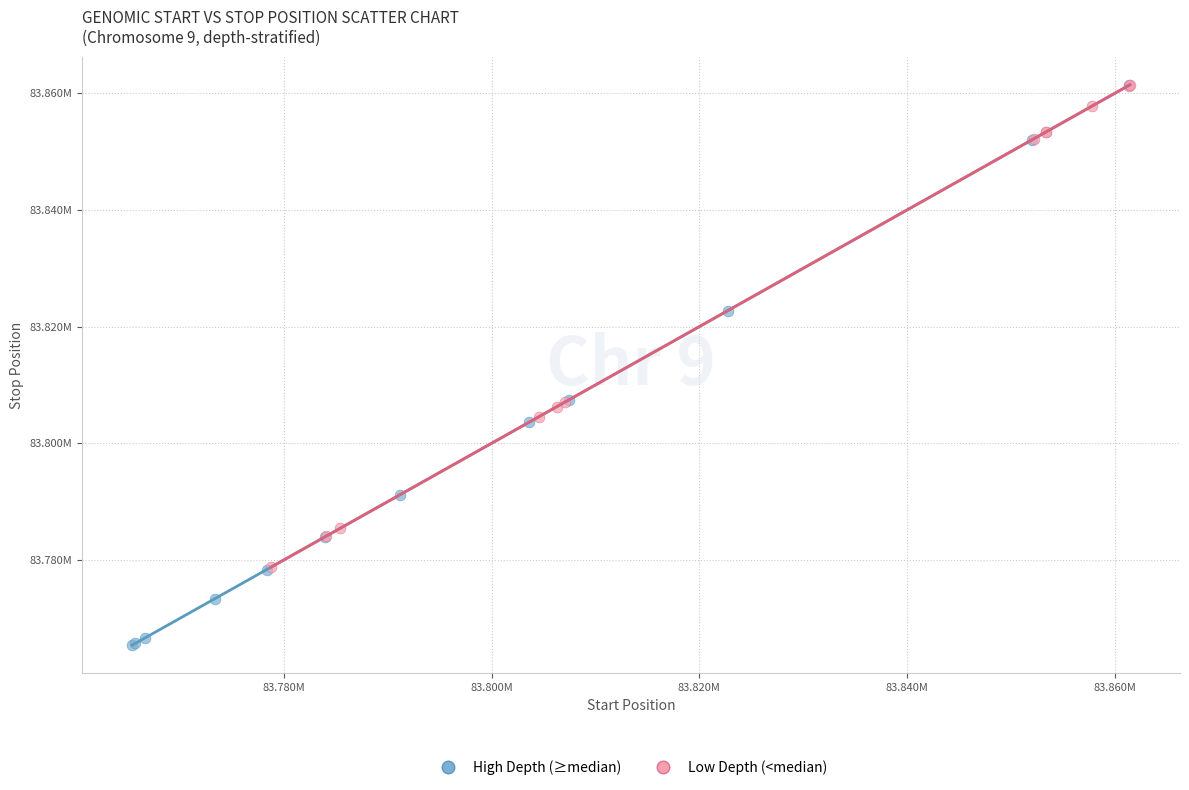

What are all the series names shown in the legend?

High Depth (≥median), Low Depth (<median)